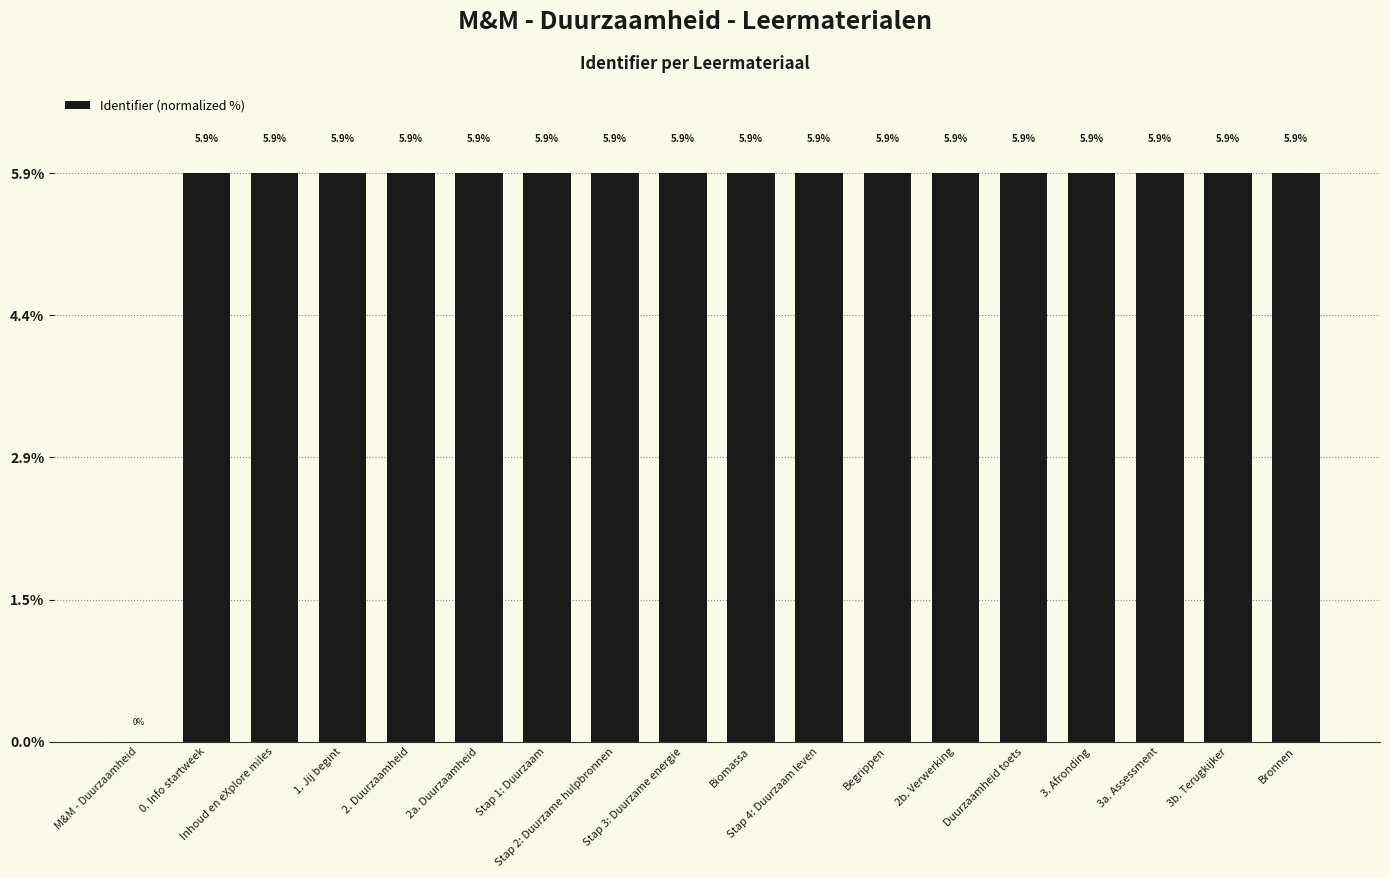

What is the sum of the values at 0. Info startweek and Stap 3: Duurzame energie?

11.8